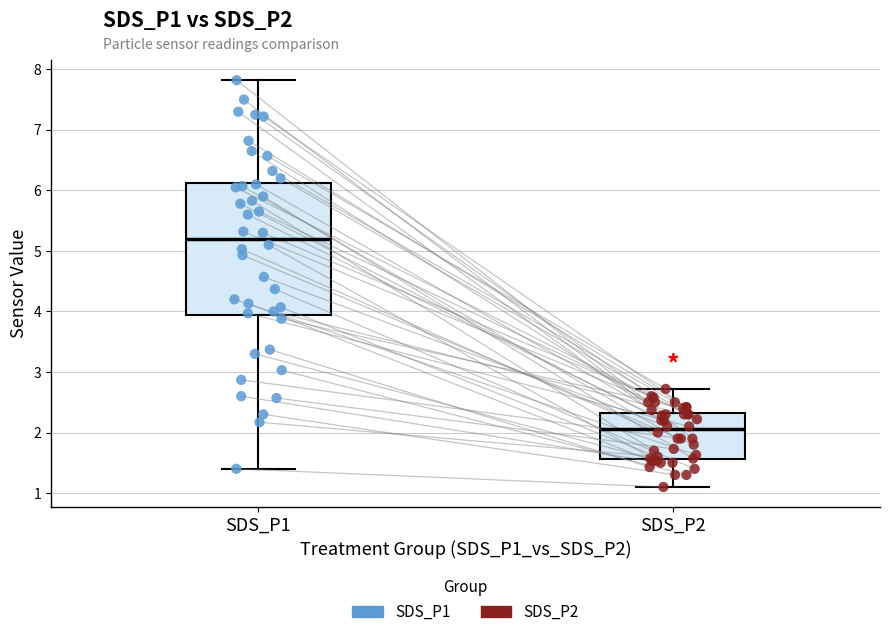

Comparing the boxes themselves (not the whiskers), which one is the tallest?

SDS_P1